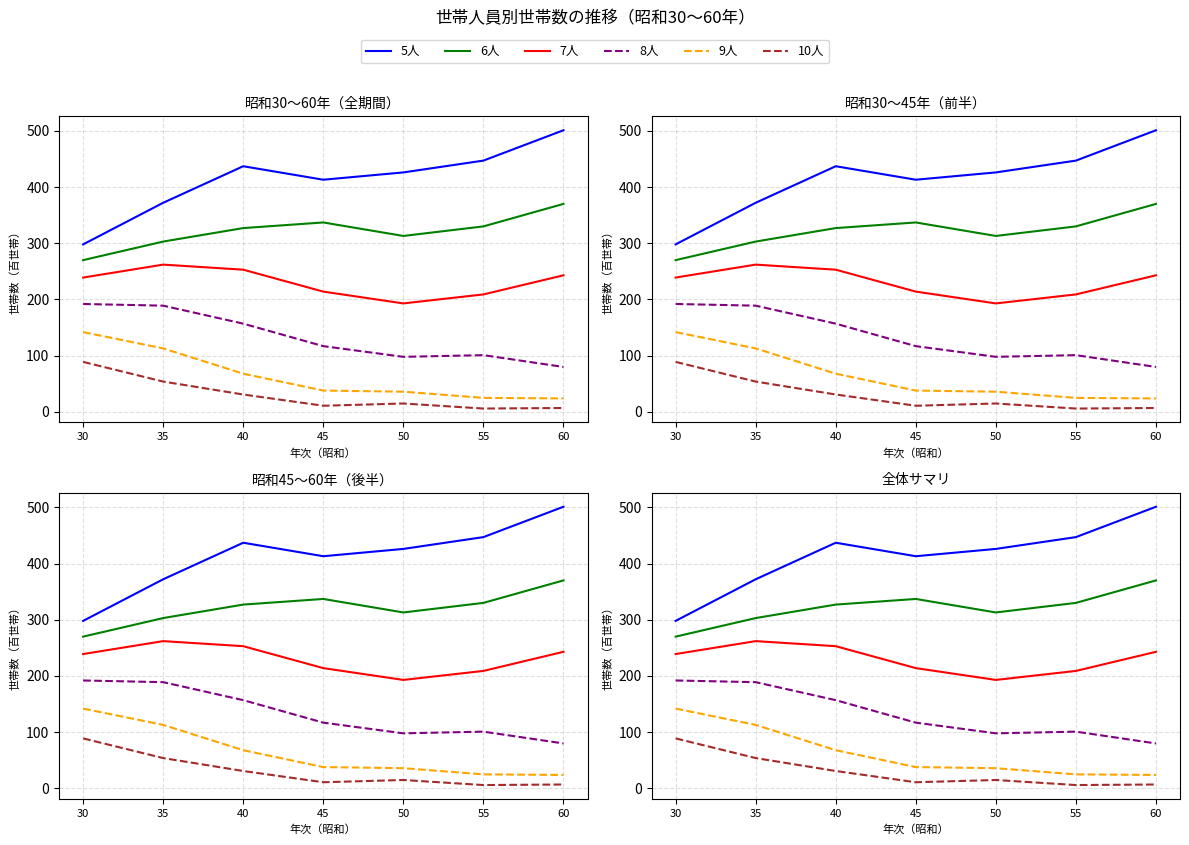

How many lines are shown in the chart?

6